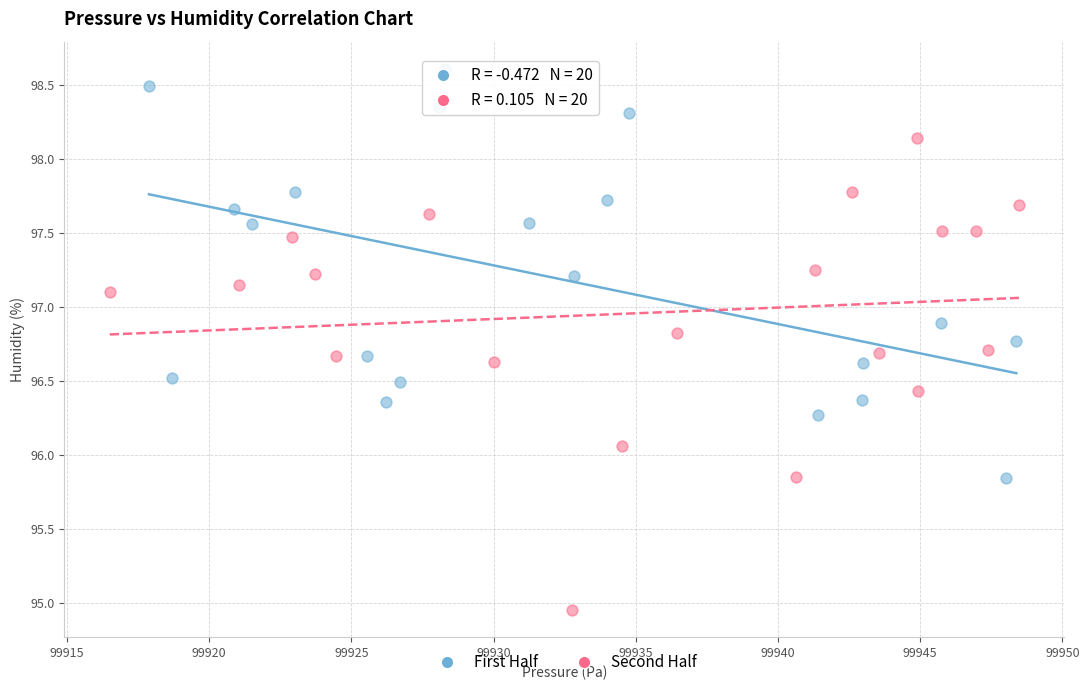

Which series has the widest spread of Y values?

Second Half